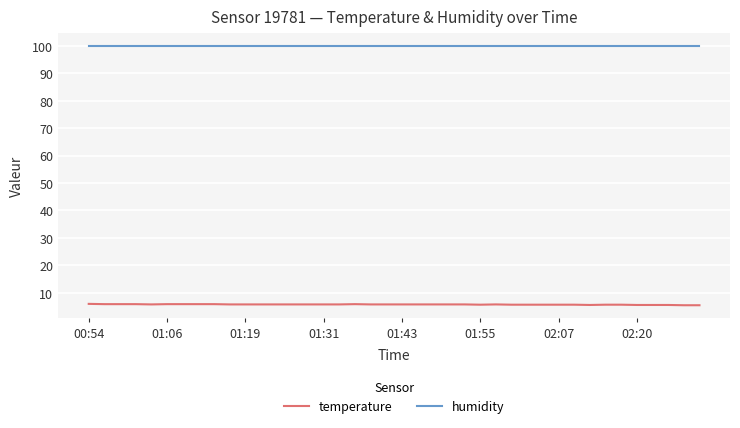

What is the minimum value for temperature?

5.4